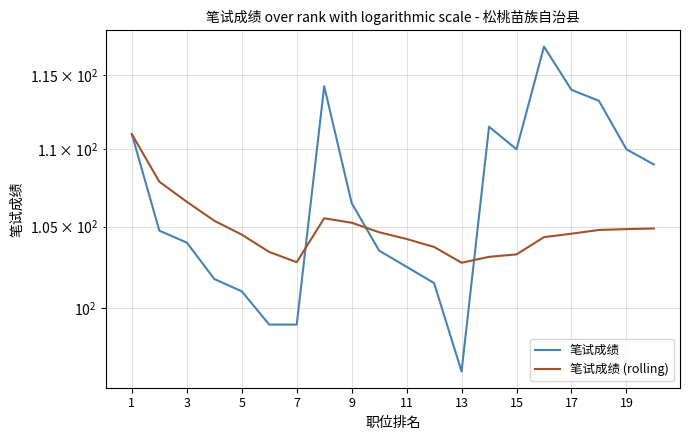

Is the value of 笔试成绩 (rolling) at 3 greater than the value of 笔试成绩 at 1?

No